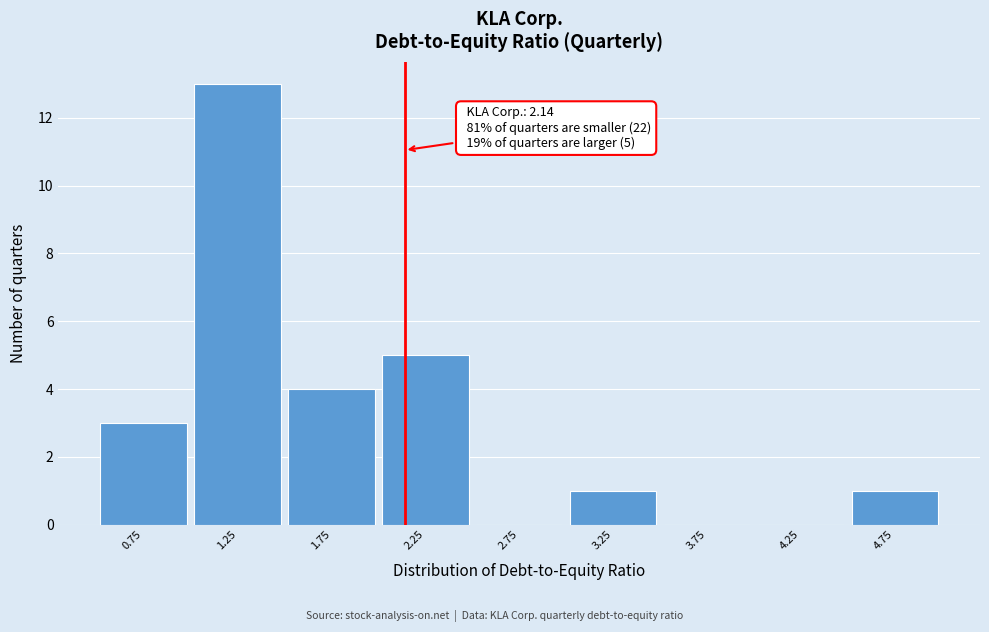

Which range on the x-axis has the tallest bar?

1.0 to 1.5